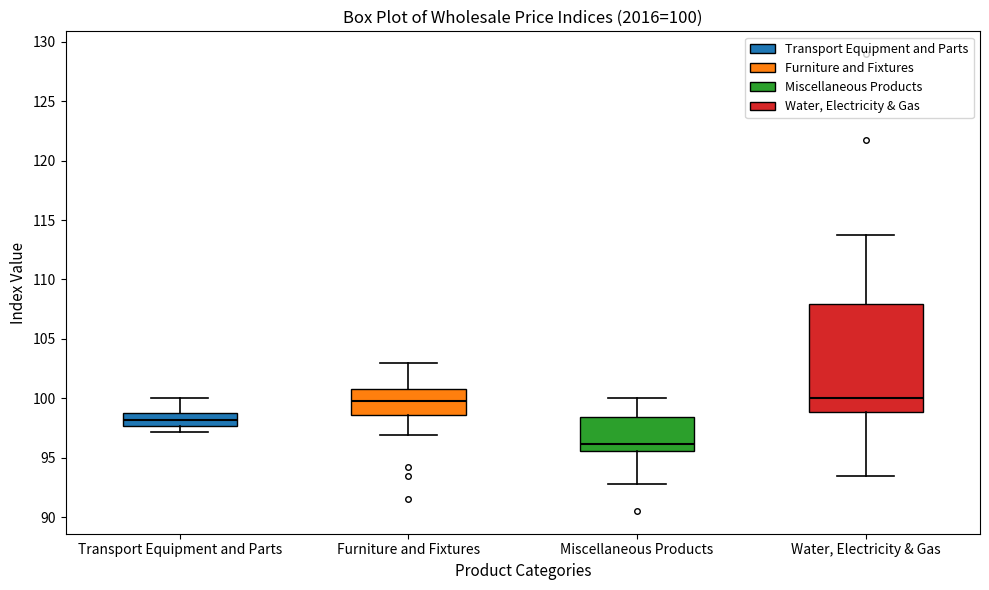

Which box has the lowest median line?

Miscellaneous Products